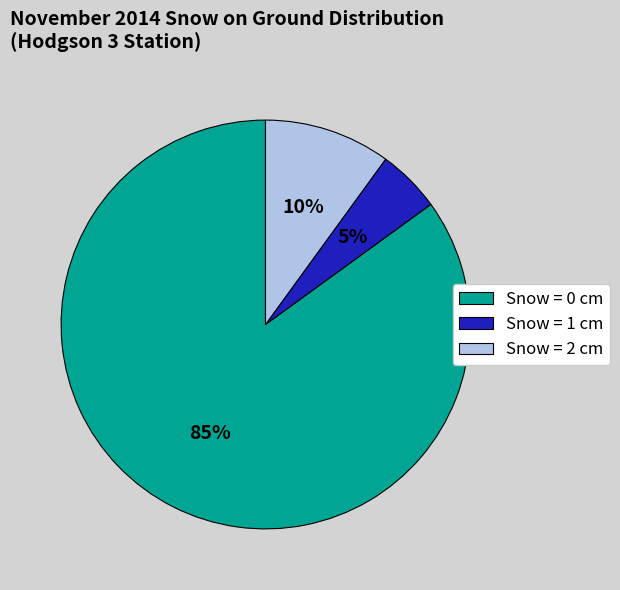

To the nearest percent, what is the difference between the largest and smallest slice percentages?

80%